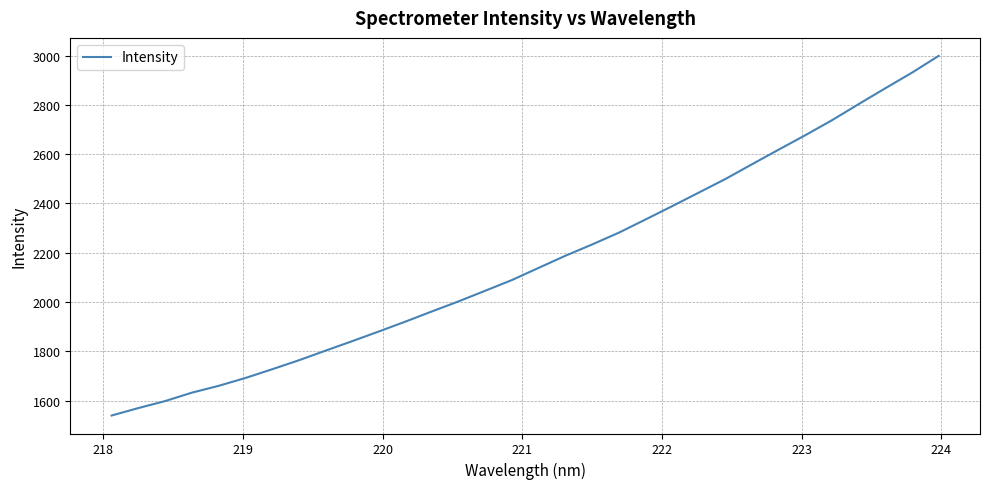

What is the smallest value displayed?

1539.2